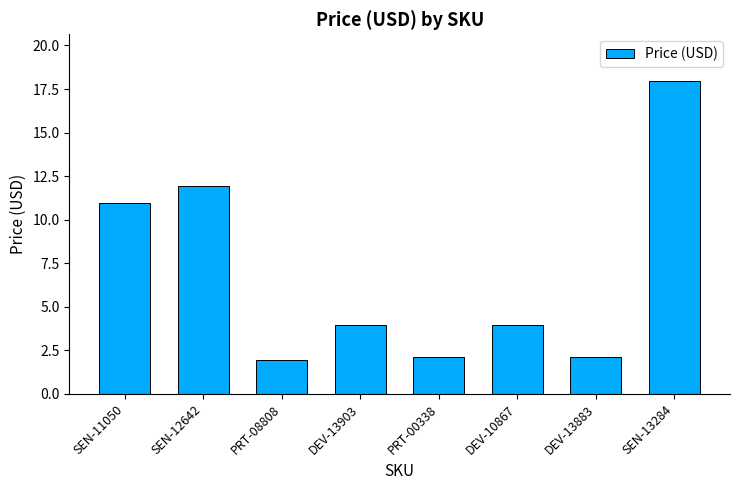

True or false: the data shows 1.9 at PRT-08808.

True